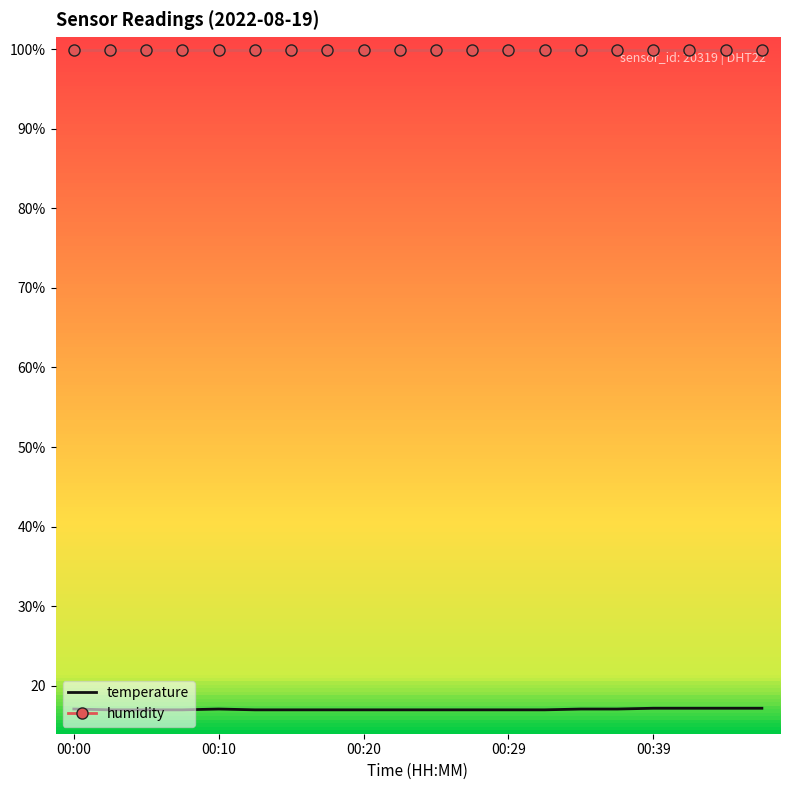

Which series has the widest spread of values?

temperature